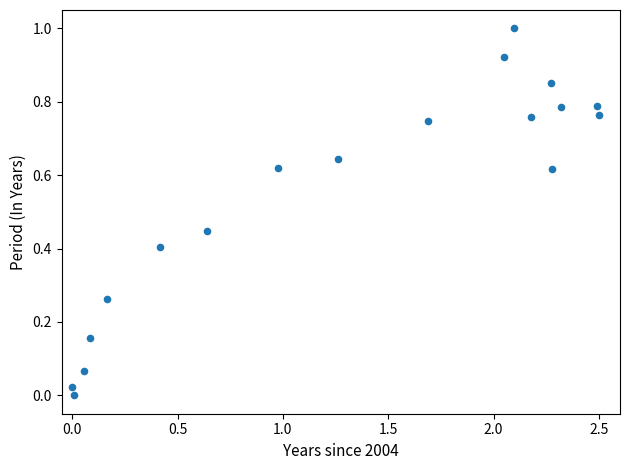

What is the range of X values (max minus min)?

2.5